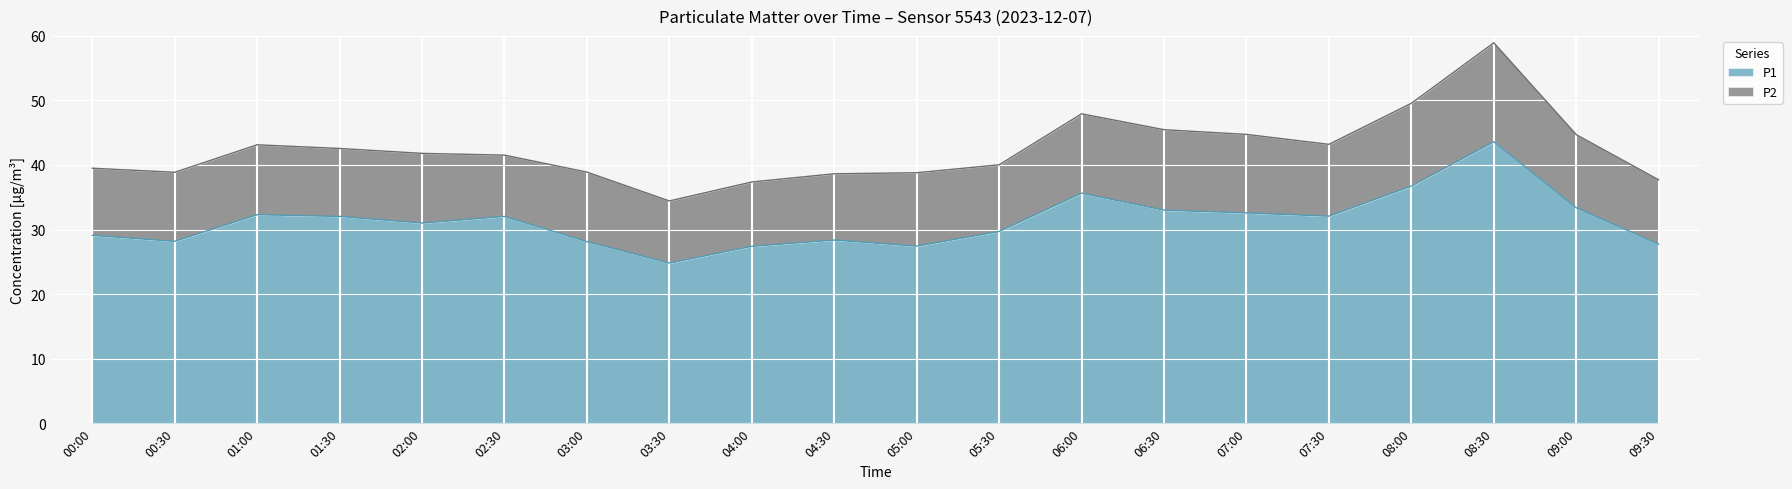

Which category has the lowest value across all series?

03:30